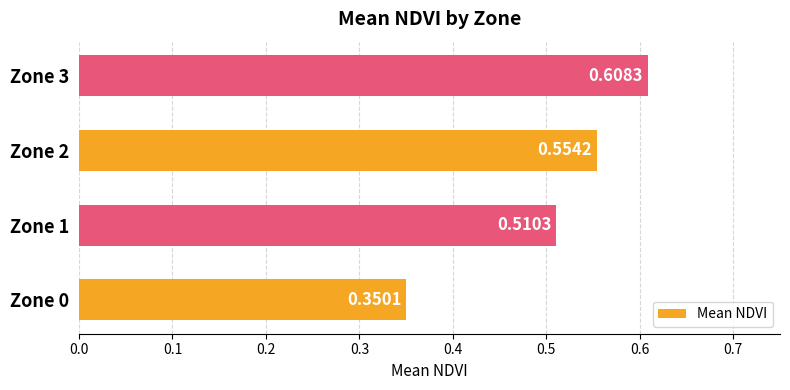

List the labels in order of value, smallest first.

Zone 0, Zone 1, Zone 2, Zone 3